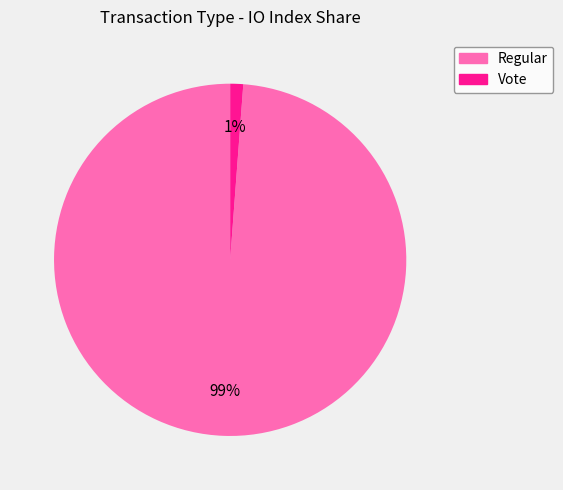

How many slices are in this pie chart?

2